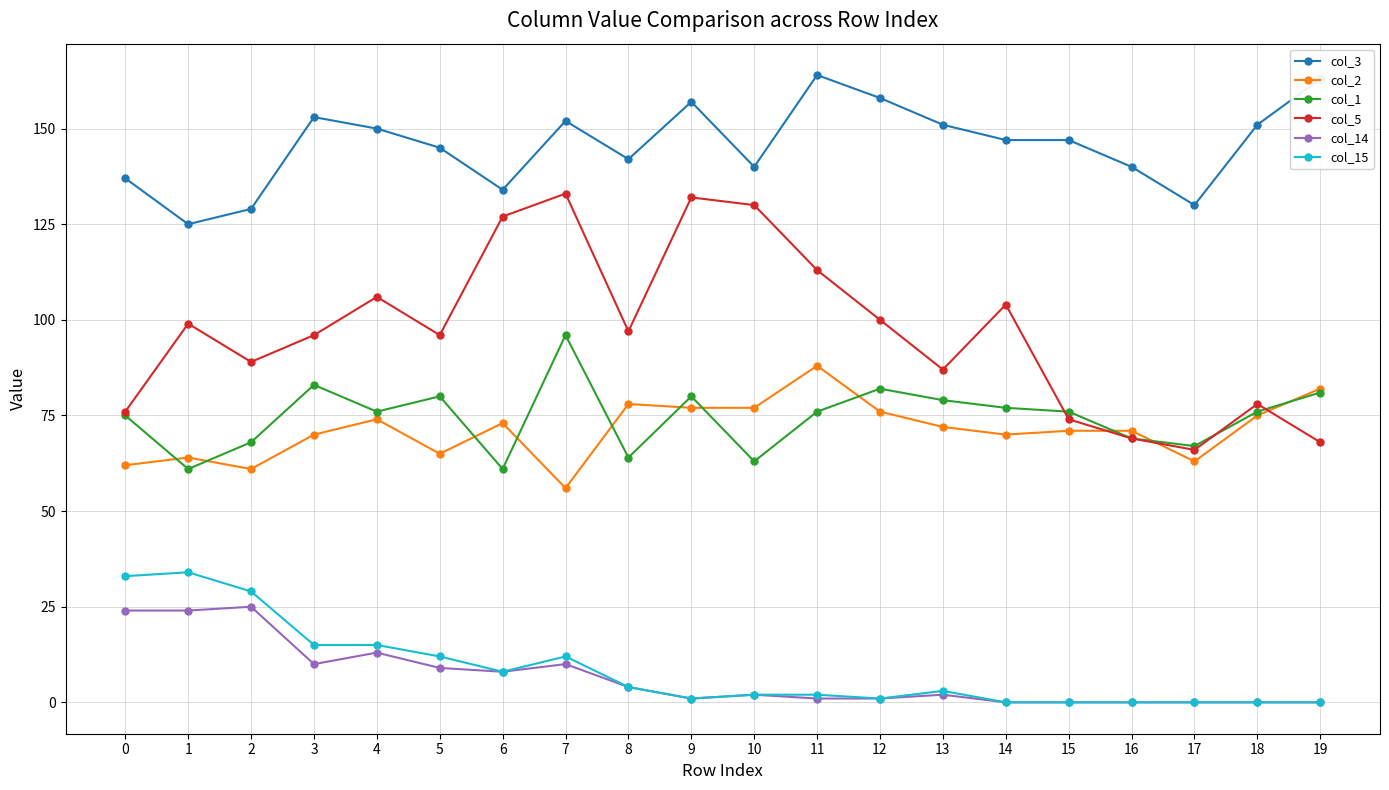

Reading left to right, what are all the values shown in this chart?

col_3: 0=137	1=125	2=129	3=153	4=150	5=145	6=134	7=152	8=142	9=157	10=140	11=164	12=158	13=151	14=147	15=147	16=140	17=130	18=151	19=163
col_2: 0=62	1=64	2=61	3=70	4=74	5=65	6=73	7=56	8=78	9=77	10=77	11=88	12=76	13=72	14=70	15=71	16=71	17=63	18=75	19=82
col_1: 0=75	1=61	2=68	3=83	4=76	5=80	6=61	7=96	8=64	9=80	10=63	11=76	12=82	13=79	14=77	15=76	16=69	17=67	18=76	19=81
col_5: 0=76	1=99	2=89	3=96	4=106	5=96	6=127	7=133	8=97	9=132	10=130	11=113	12=100	13=87	14=104	15=74	16=69	17=66	18=78	19=68
col_14: 0=24	1=24	2=25	3=10	4=13	5=9	6=8	7=10	8=4	9=1	10=2	11=1	12=1	13=2	14=0	15=0	16=0	17=0	18=0	19=0
col_15: 0=33	1=34	2=29	3=15	4=15	5=12	6=8	7=12	8=4	9=1	10=2	11=2	12=1	13=3	14=0	15=0	16=0	17=0	18=0	19=0